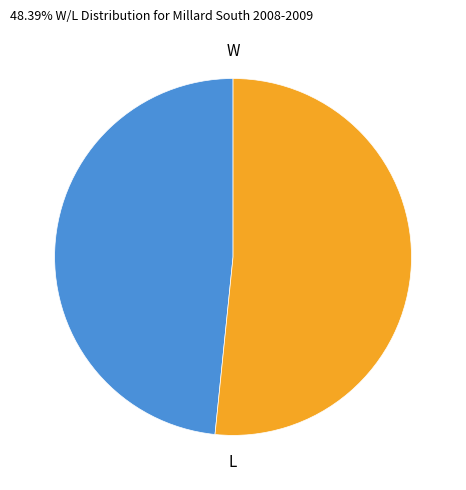

How many segments does this pie chart have?

2